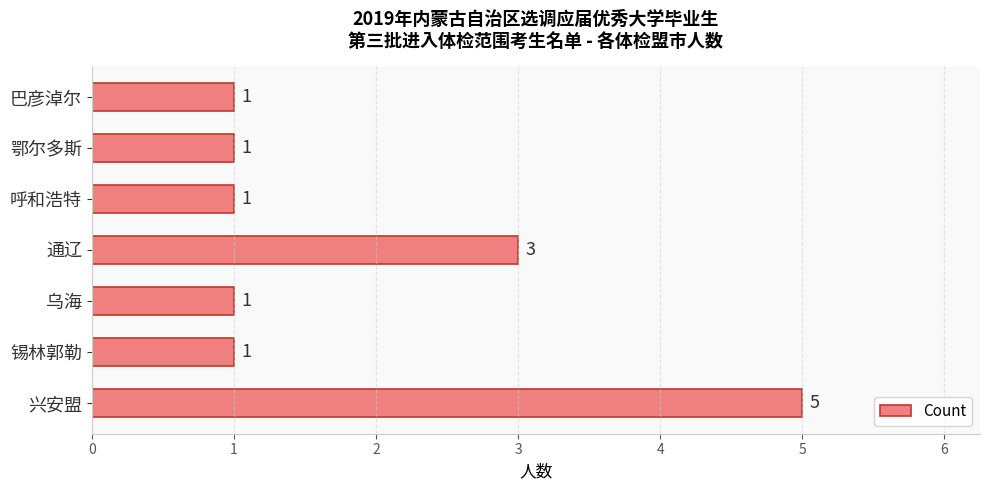

Reading top to bottom, list all the values displayed in this chart.

1	1	1	3	1	1	5